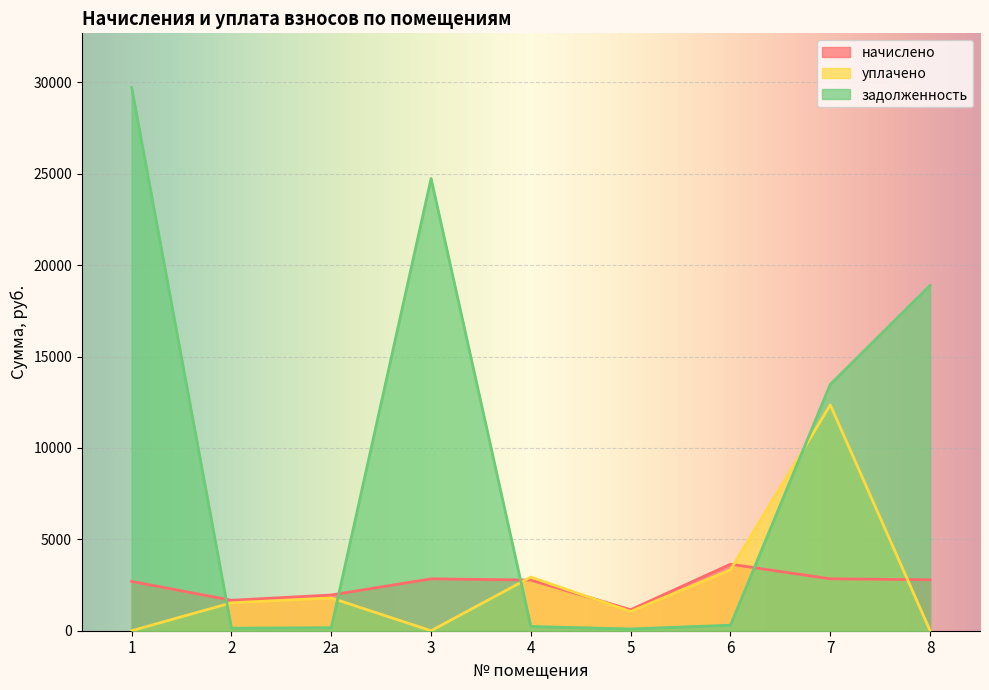

At how many categories does at least one series exceed 15935?

3